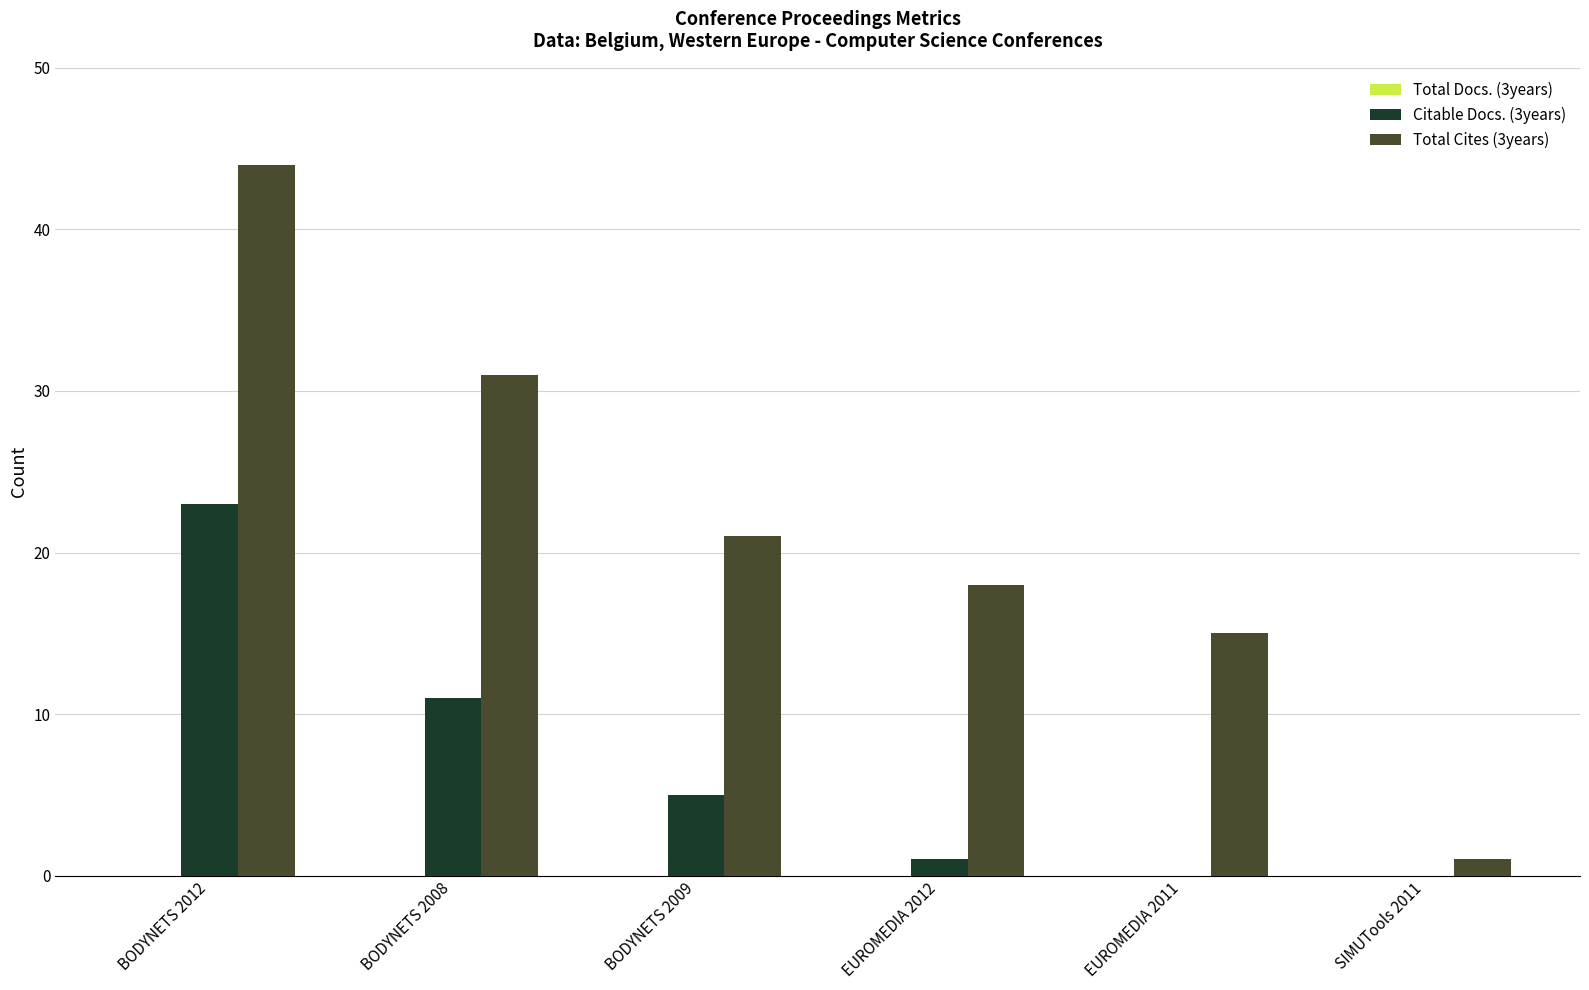

Count the number of categories in the chart.

6